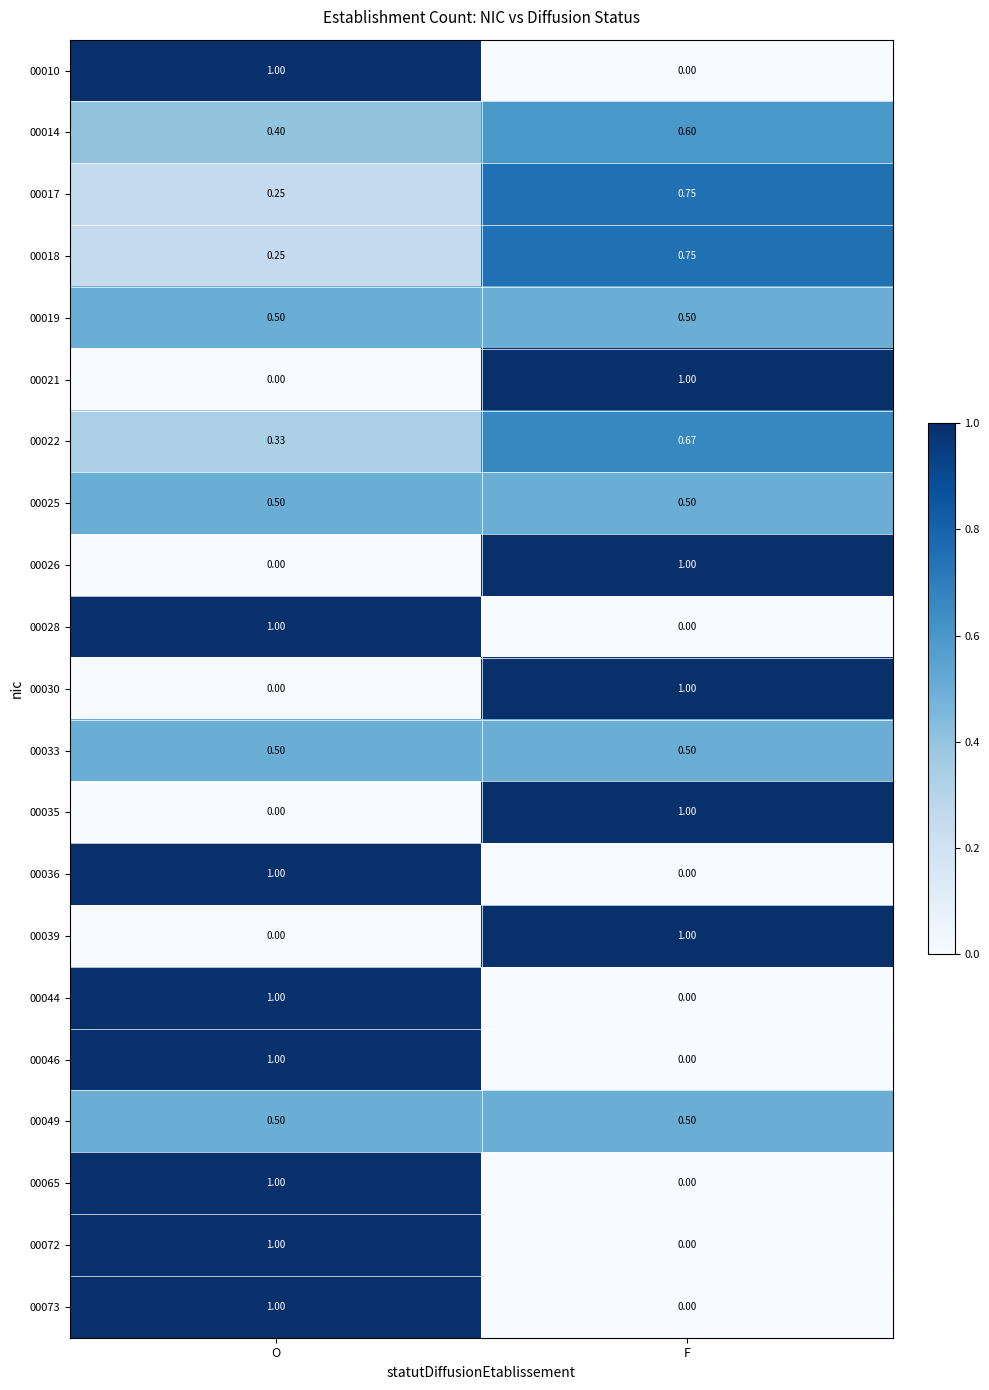

At which category is the sum across all series the highest?

O